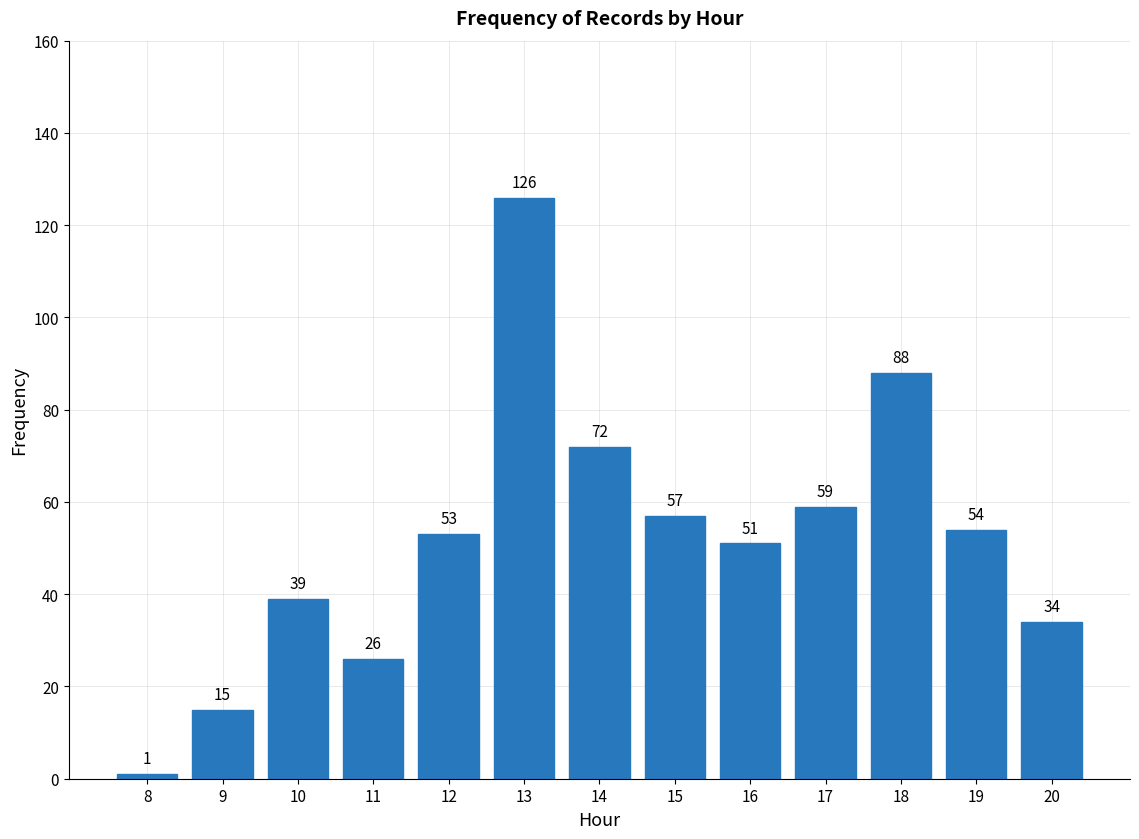

Reading left to right, extract all data points from this chart.

8=1	9=15	10=39	11=26	12=53	13=126	14=72	15=57	16=51	17=59	18=88	19=54	20=34